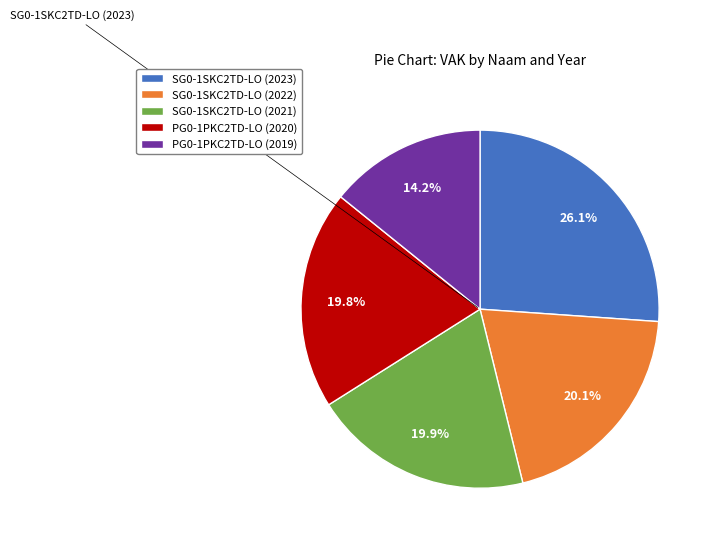

To the nearest percent, what is the difference between the SG0-1SKC2TD-LO (2023) and PG0-1PKC2TD-LO (2019) slice percentages?

12%